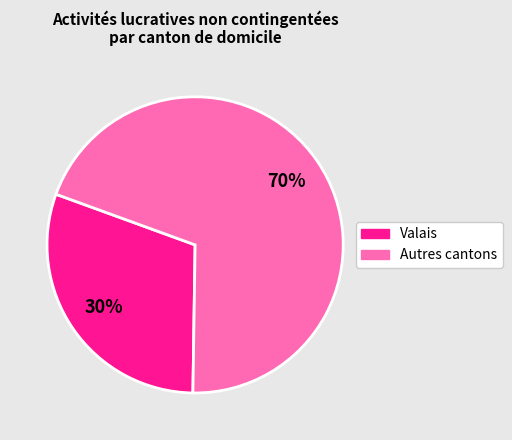

To the nearest percent, what is the average slice percentage?

50%